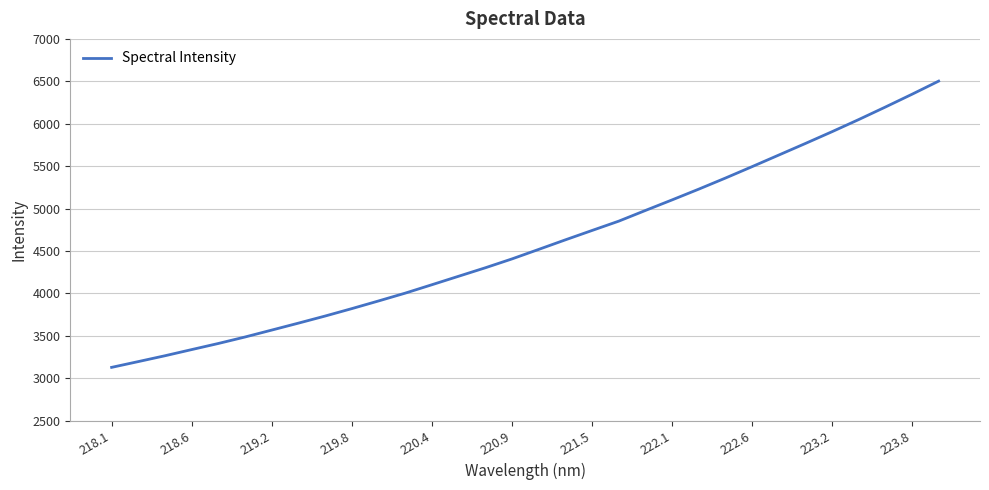

What is the difference between the maximum and minimum values?

3374.9